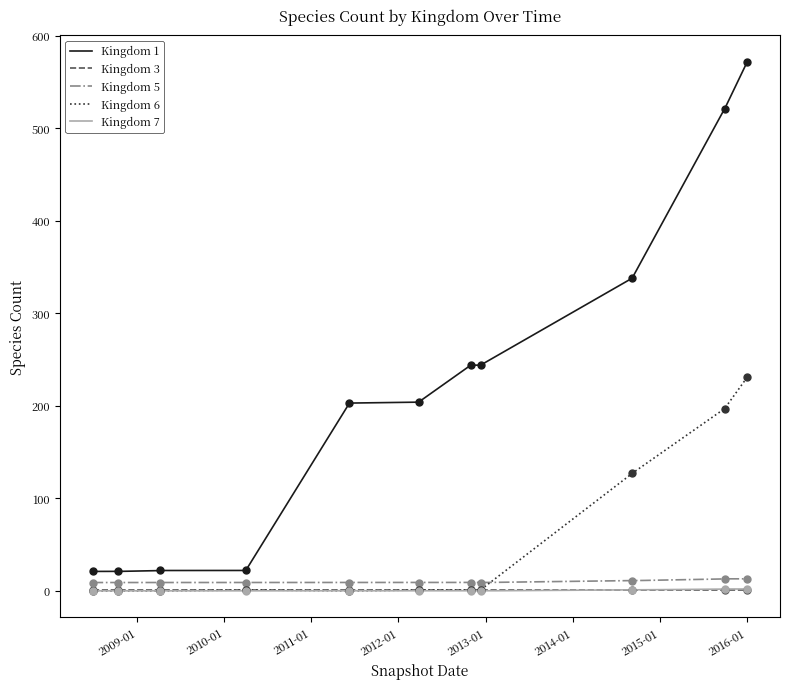

Which series has the largest total across all categories?

Kingdom 1